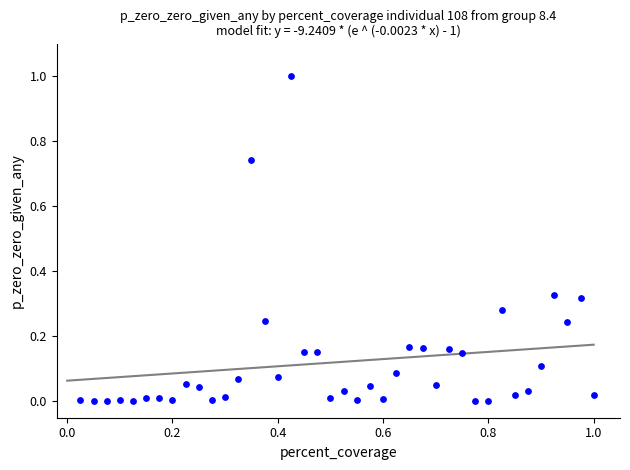

What is the range of Y values (max minus min)?

1.0